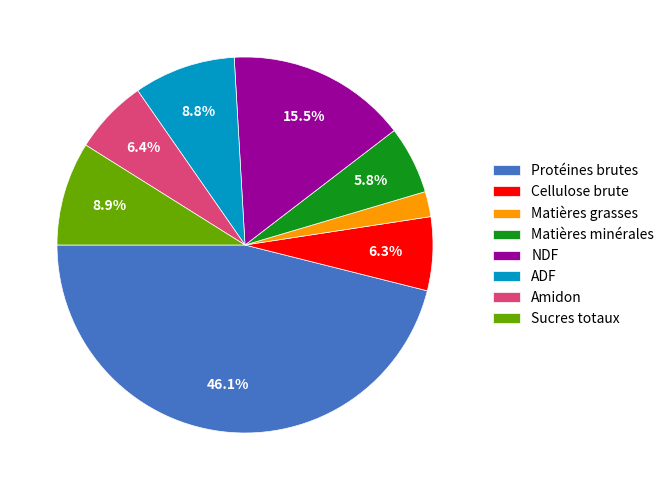

What percentage do Matières minérales and Protéines brutes together represent?

51.9%